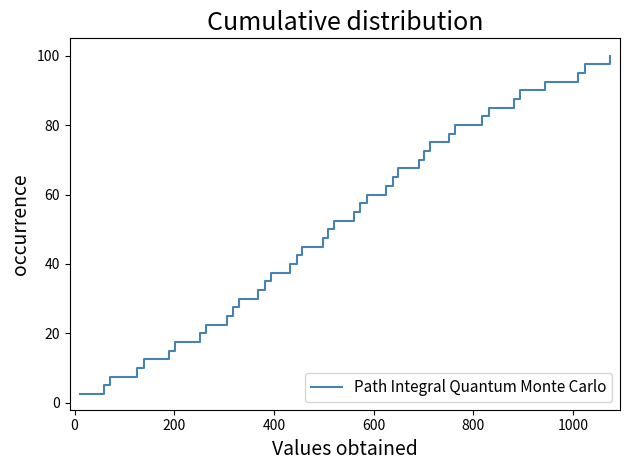

What is the difference between the maximum and minimum values?

97.5